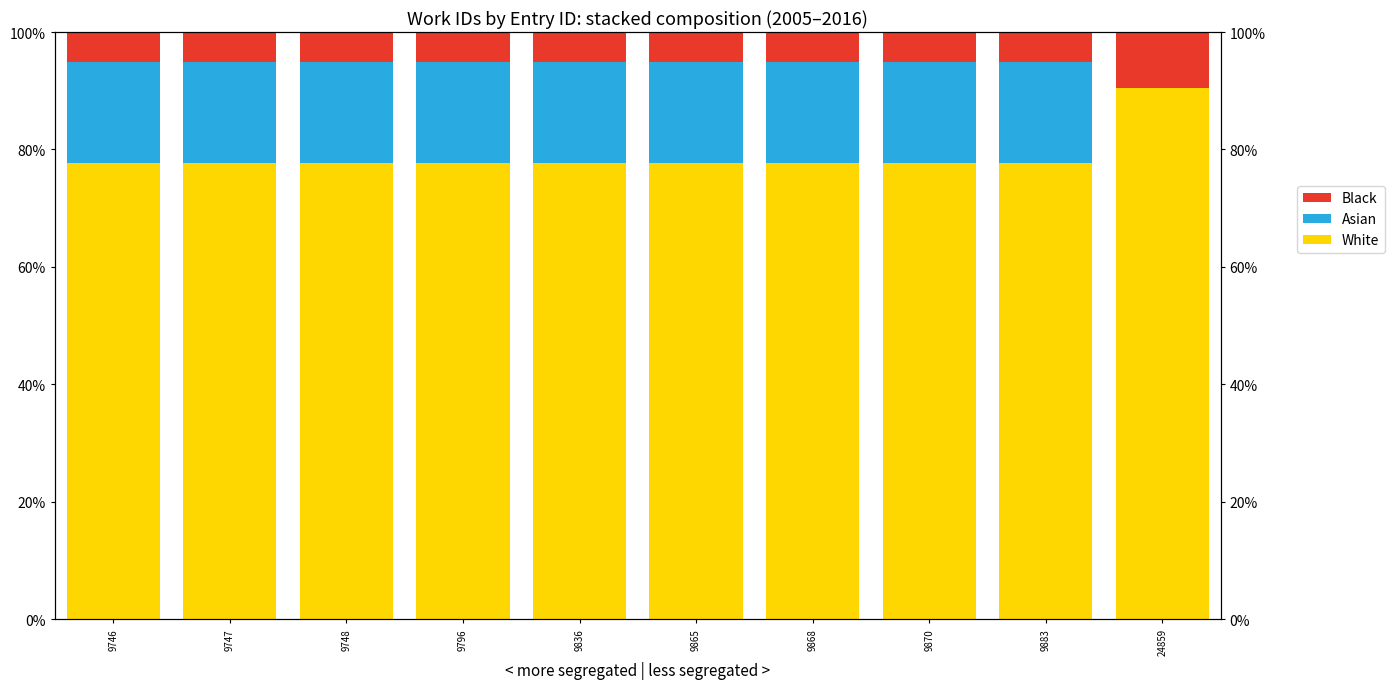

Which has a higher value, 9868 or 9746?

9868